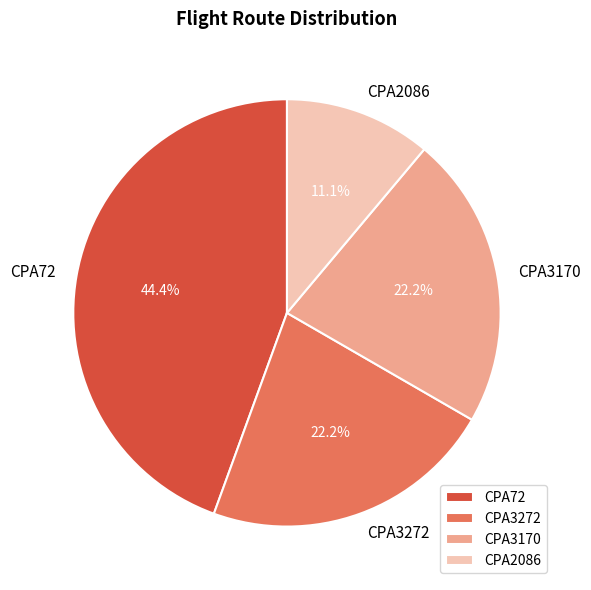

To the nearest percent, what is the difference between the CPA2086 and CPA3170 slice percentages?

11%